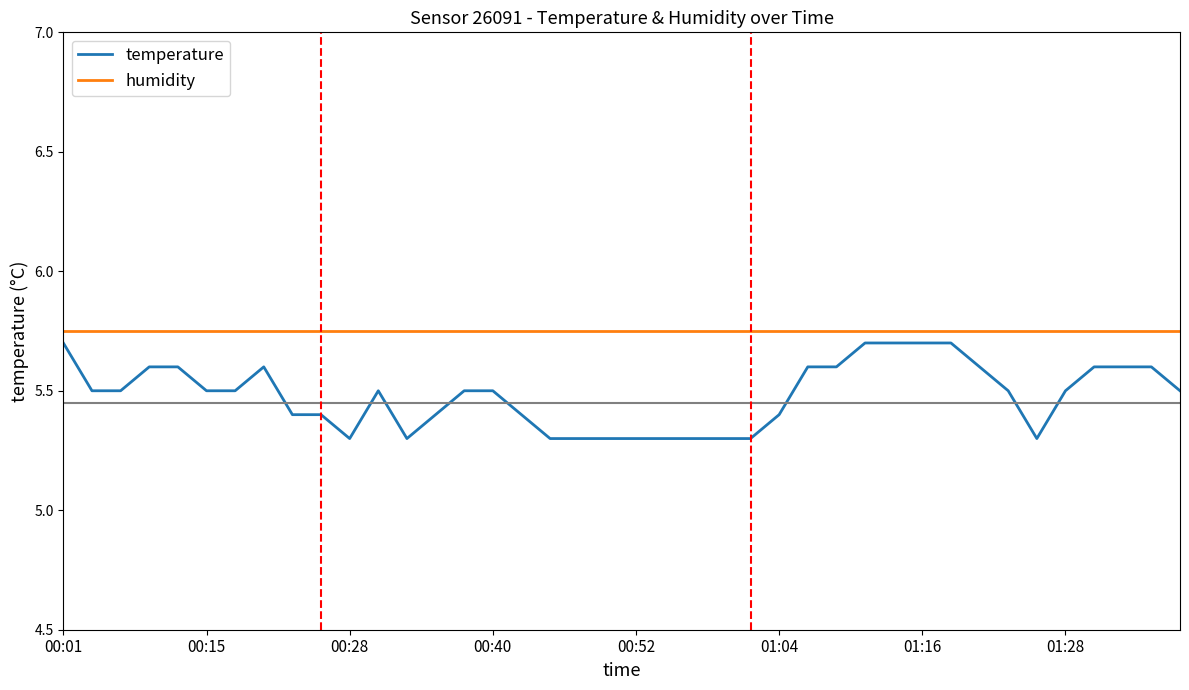

Which series has the largest total across all categories?

humidity